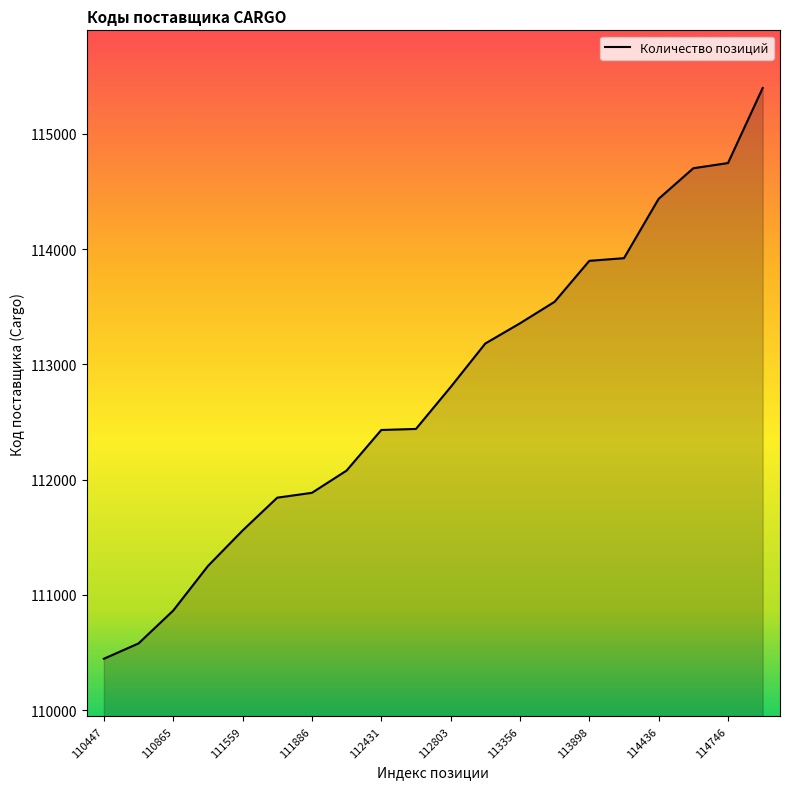

What is the difference between the maximum and minimum values?

4950